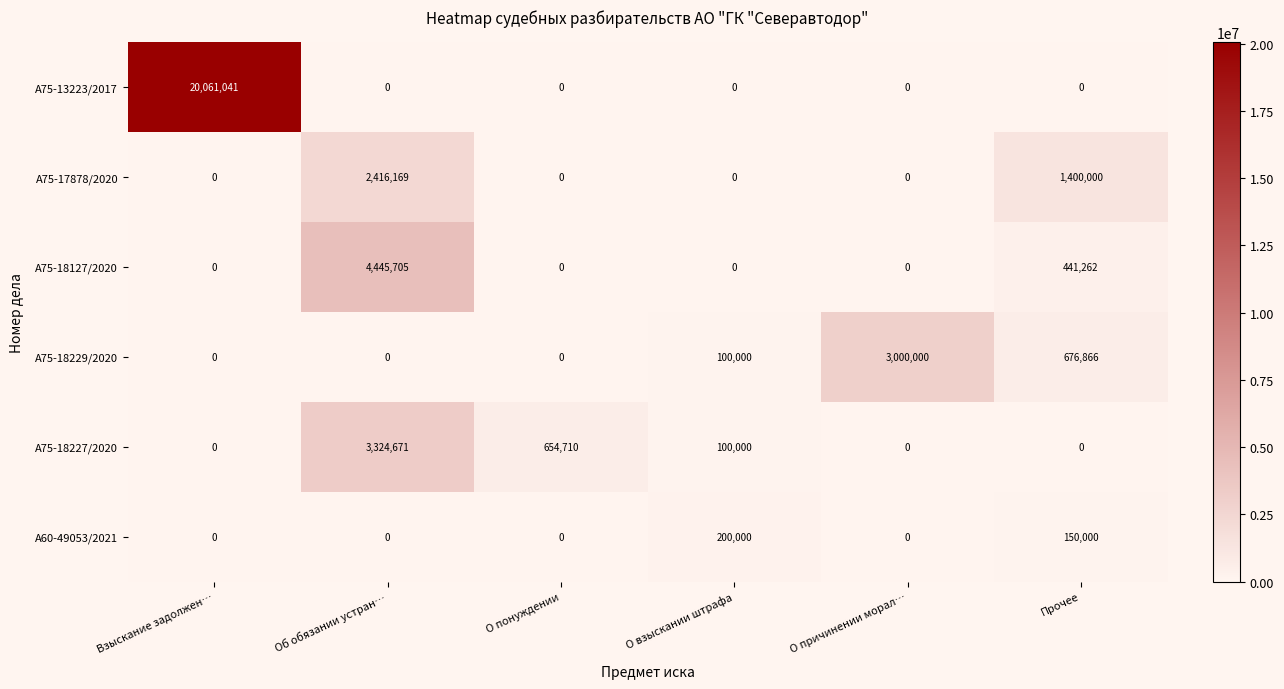

What is the sum of all А75-18127/2020 values?

4886967